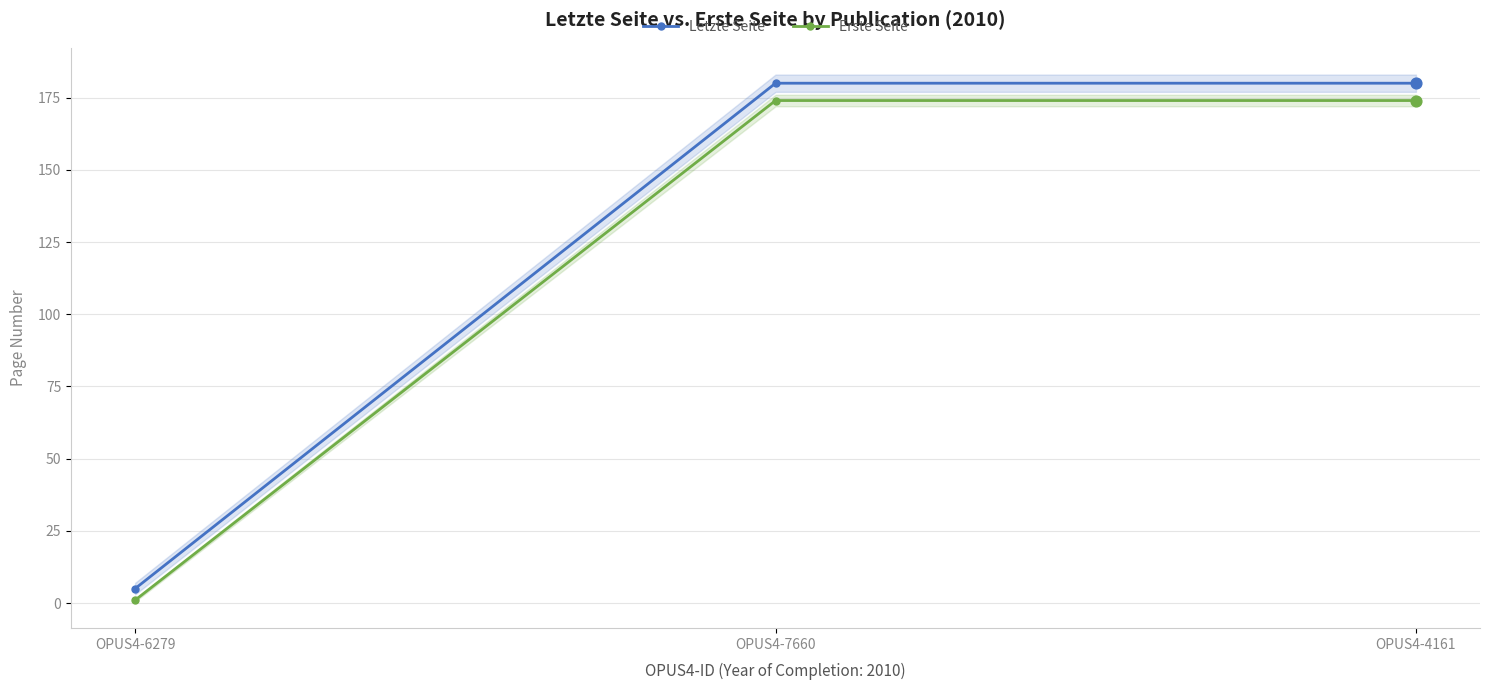

Which series has the widest spread of Y values?

Letzte Seite